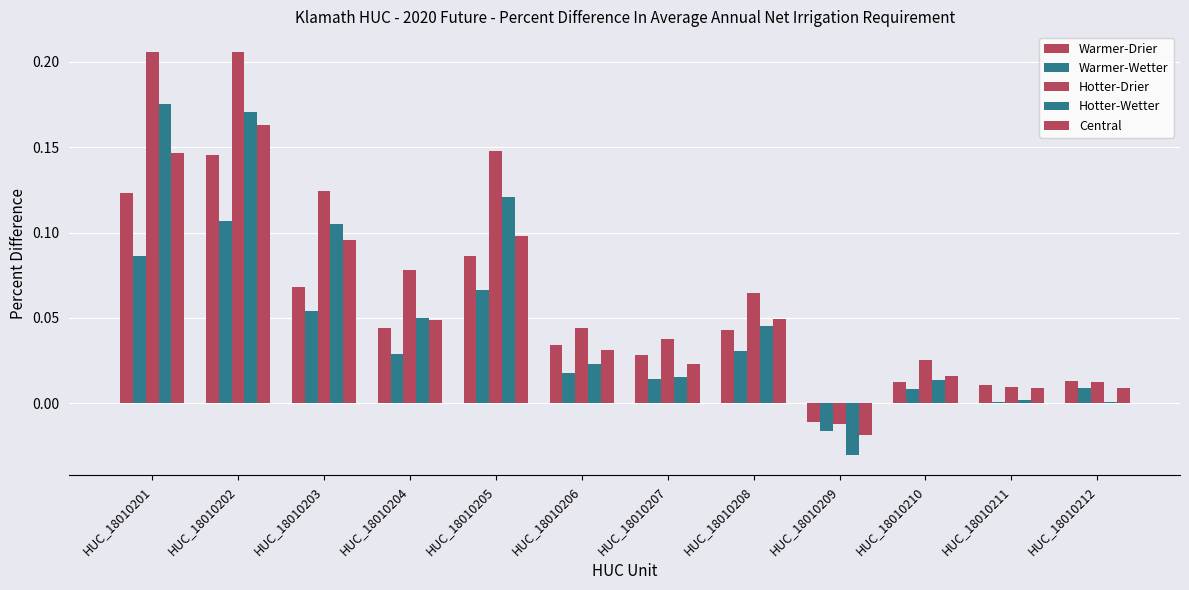

Is it true that Hotter-Wetter equals 0.0 at HUC_18010207?

True